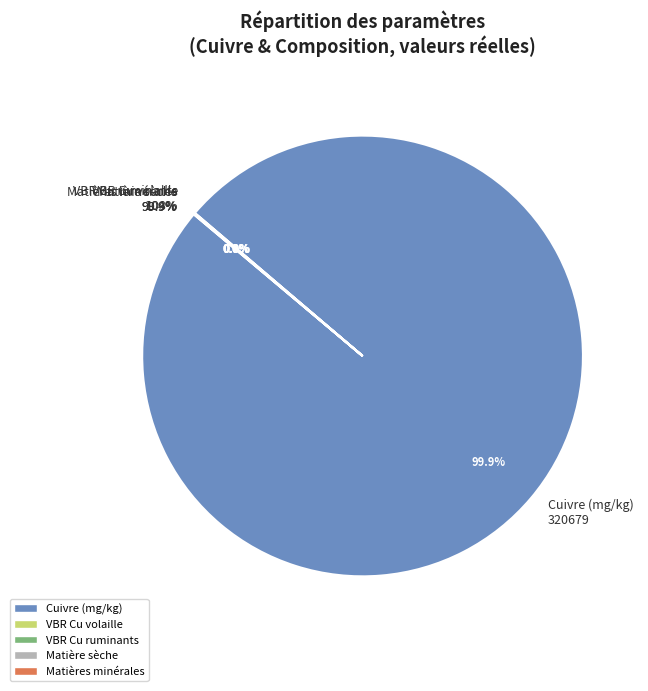

How many slices are in this pie chart?

5